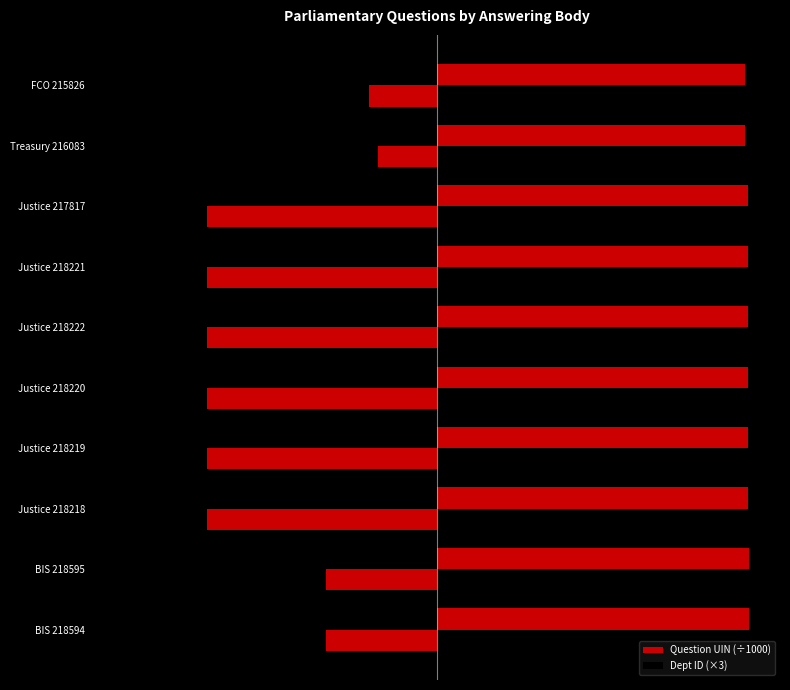

How many bars are there in each group?

2